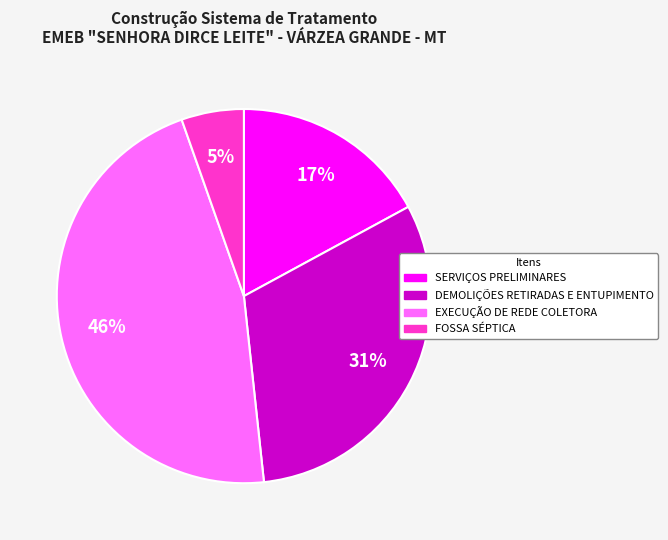

Does FOSSA SÉPTICA account for over 50% of the chart?

No